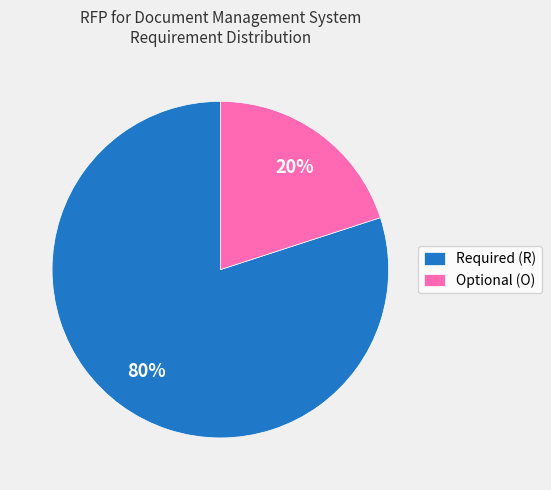

True or false: Optional (O) accounts for 15% of the total.

False